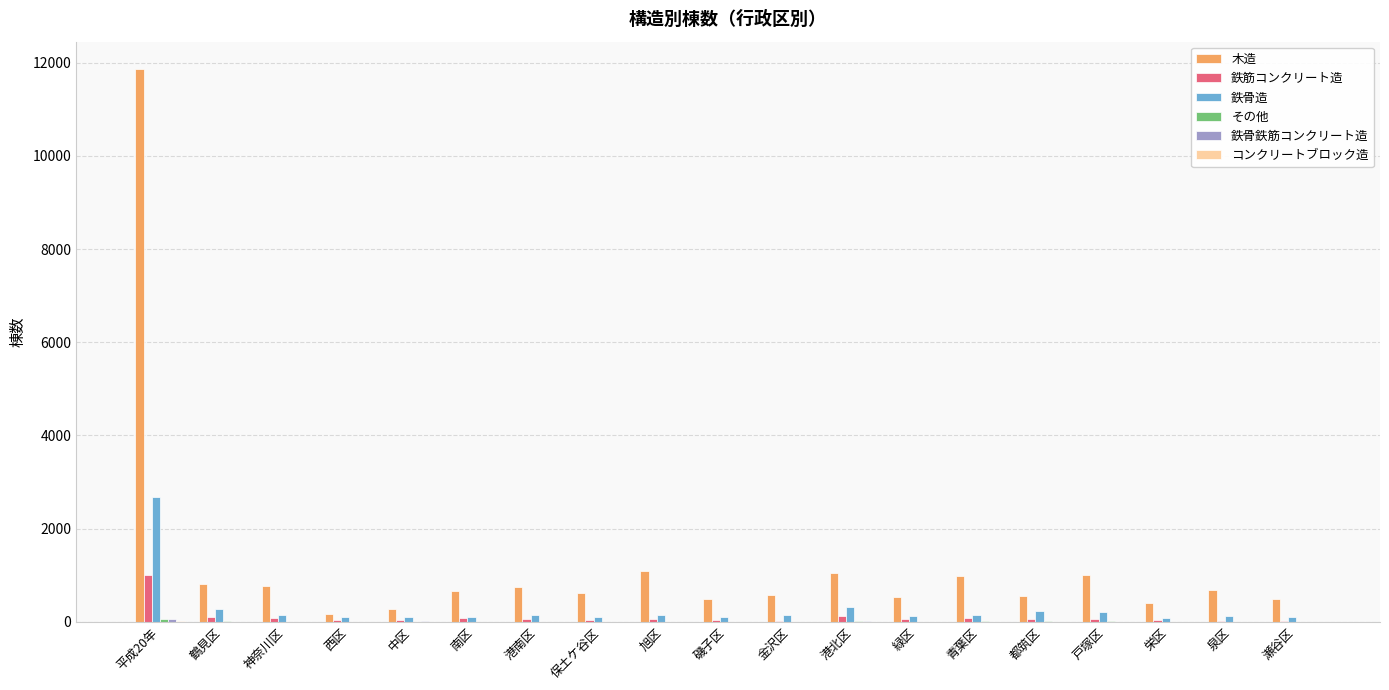

At which category is the sum across all series the highest?

平成20年